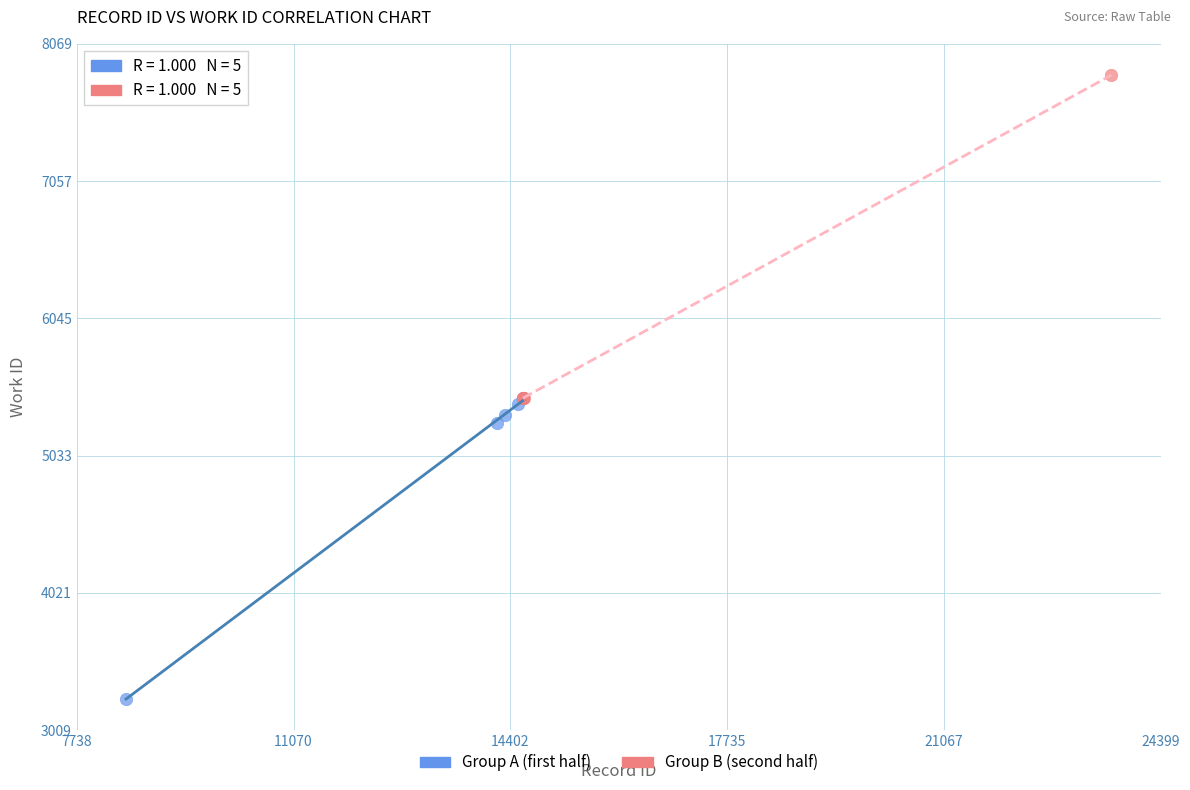

Which series has the largest Y range (max minus min)?

Group B (second half)